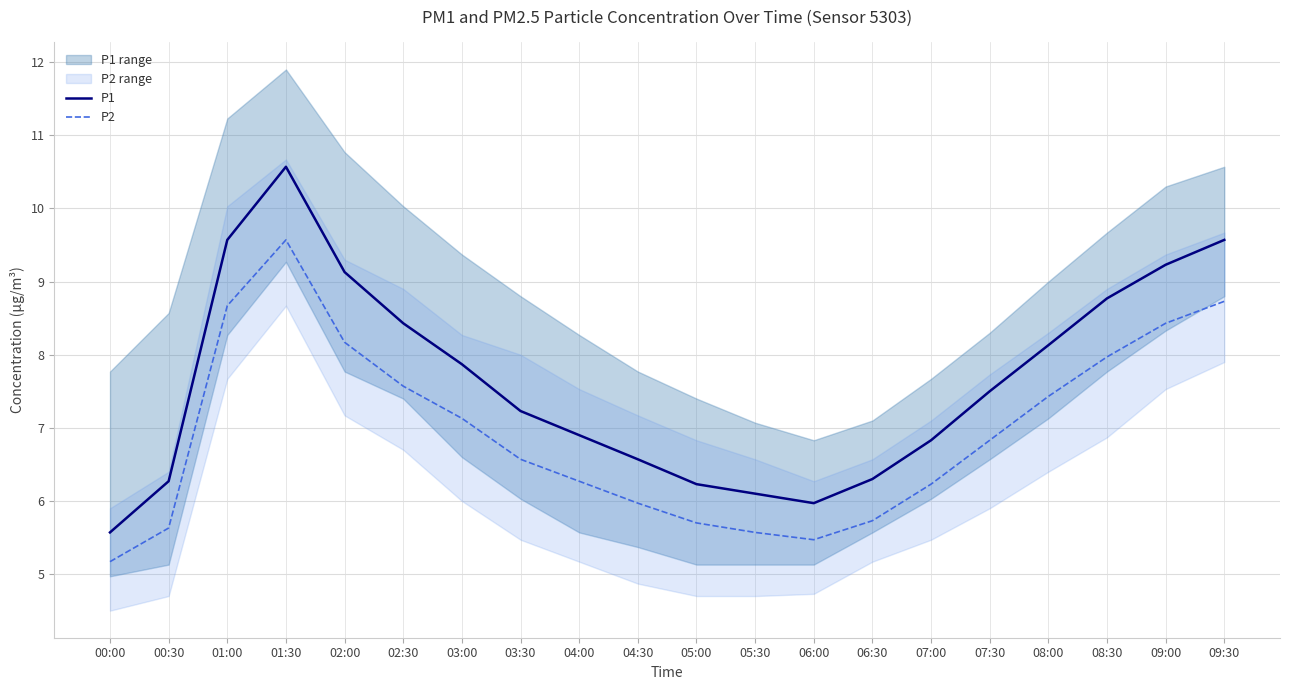

What is the average value of the P1 series?

7.6